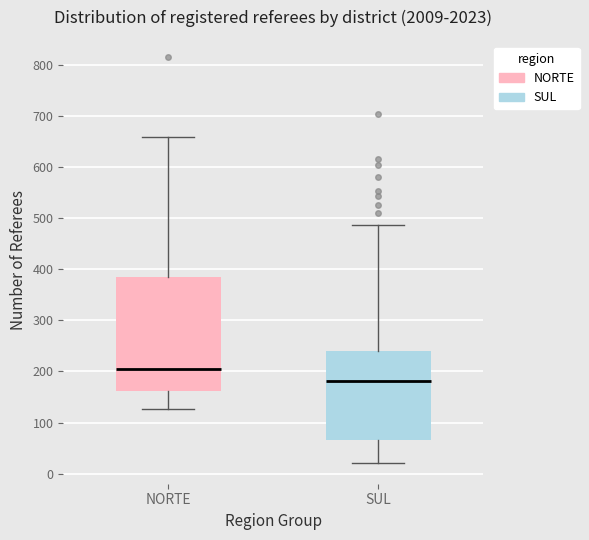

Where does the lower whisker of the box for SUL end on the y-axis? The values are not printed on the chart, so give them approximately, as read against the axis.

20